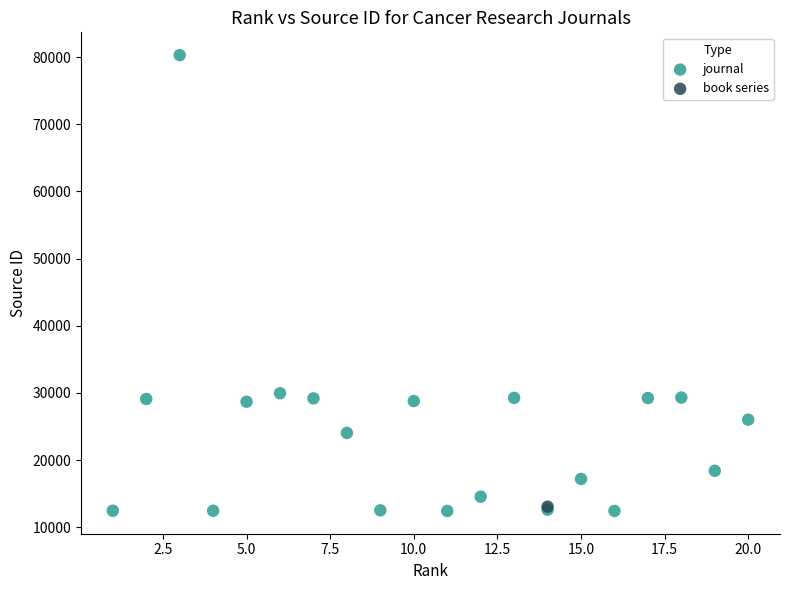

What are all the series names shown in the legend?

journal, book series